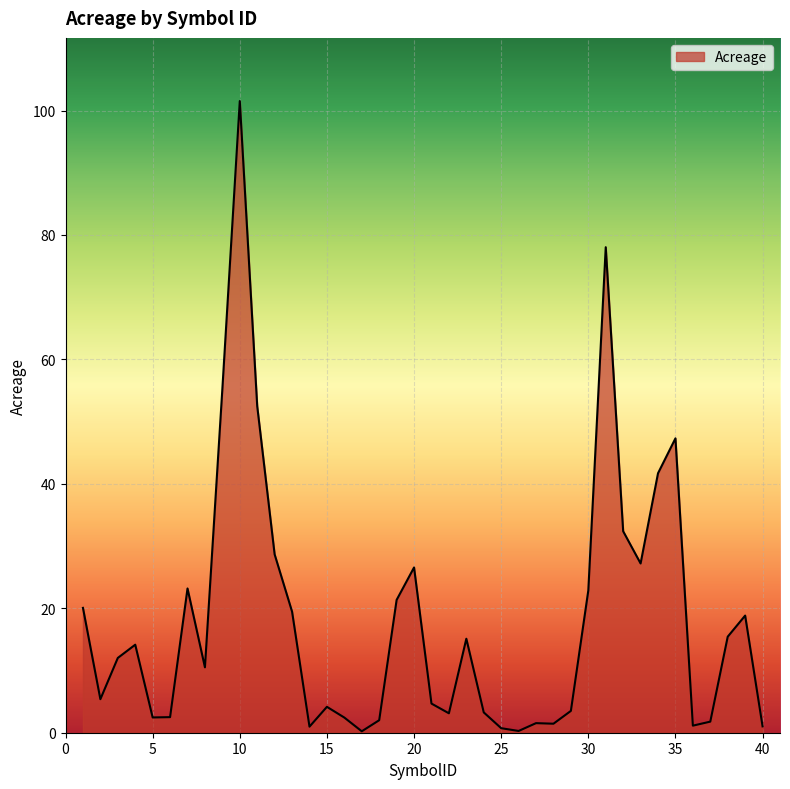

What is the greatest value displayed?

101.5